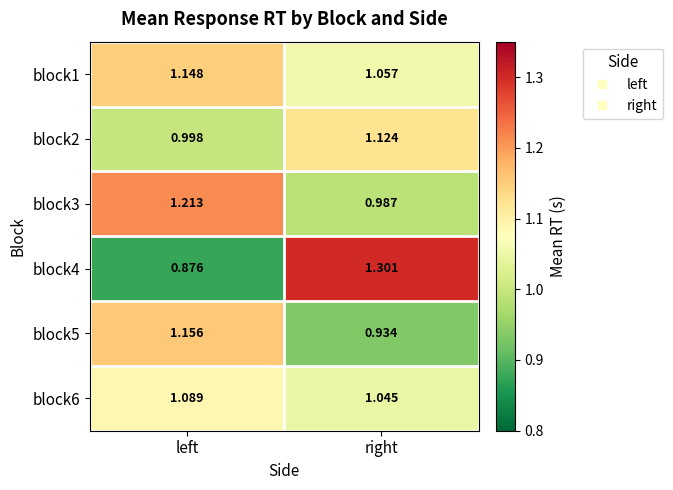

Which series has the largest total across all categories?

block1